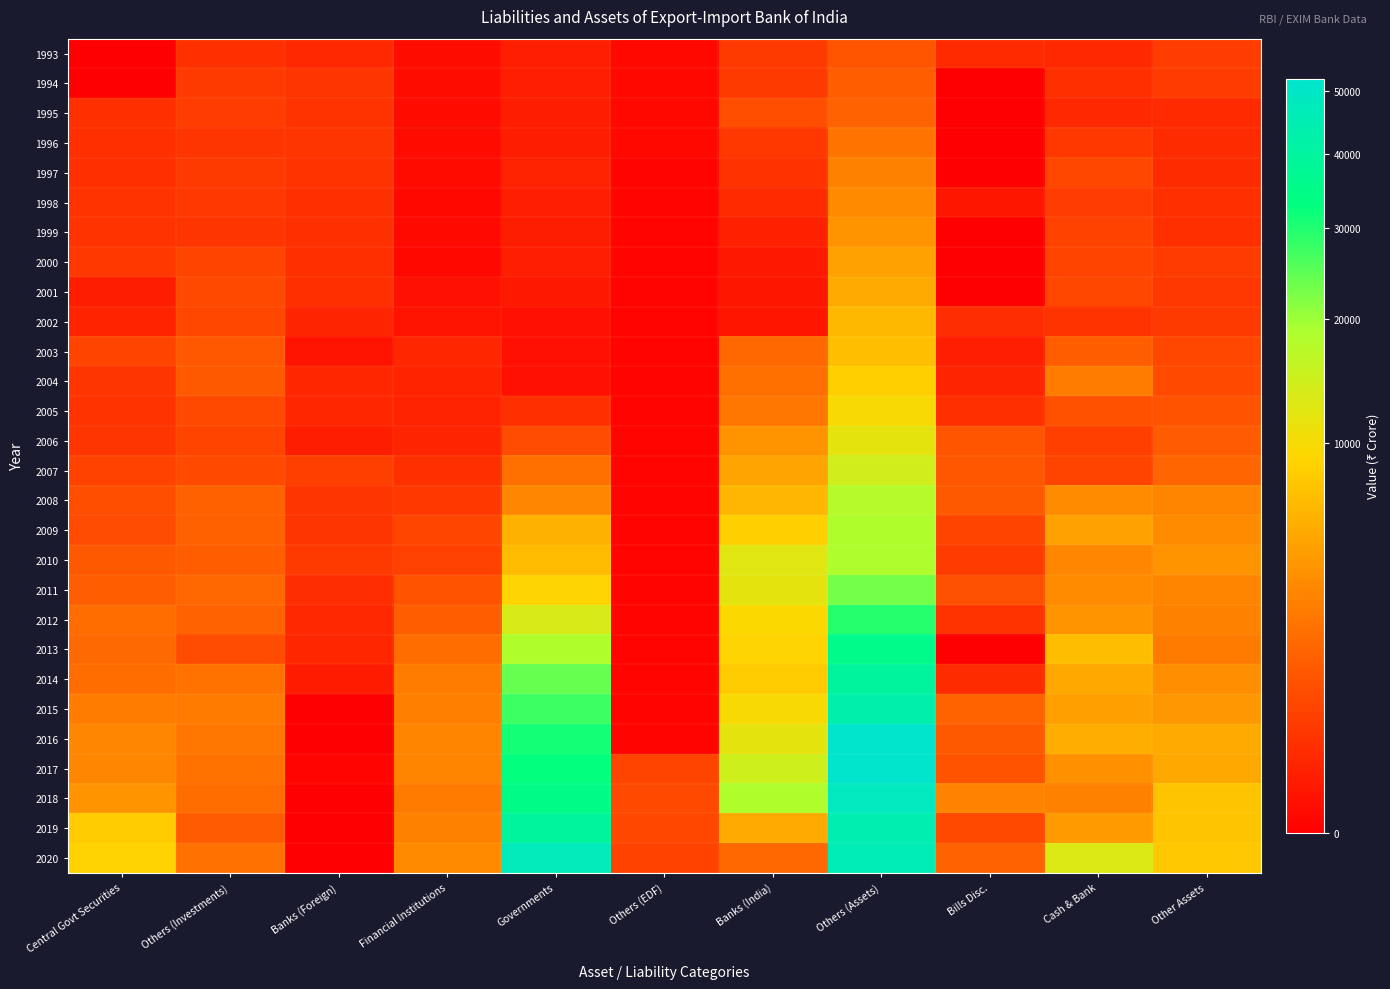

Reading left to right, extract all data points from this chart.

1993: Central Govt Securities=0	Others (Investments)=251	Banks (Foreign)=169	Financial Institutions=15	Governments=81	Others (EDF)=3	Banks (India)=403	Others (Assets)=1000	Bills Disc.=174	Cash & Bank=169	Other Assets=461
1994: Central Govt Securities=0	Others (Investments)=408	Banks (Foreign)=314	Financial Institutions=14	Governments=85	Others (EDF)=3	Banks (India)=390	Others (Assets)=1231	Bills Disc.=0	Cash & Bank=258	Other Assets=439
1995: Central Govt Securities=254	Others (Investments)=459	Banks (Foreign)=303	Financial Institutions=11	Governments=72	Others (EDF)=3	Banks (India)=821	Others (Assets)=1389	Bills Disc.=0	Cash & Bank=157	Other Assets=172
1996: Central Govt Securities=229	Others (Investments)=320	Banks (Foreign)=314	Financial Institutions=9	Governments=73	Others (EDF)=3	Banks (India)=367	Others (Assets)=2126	Bills Disc.=0	Cash & Bank=372	Other Assets=197
1997: Central Govt Securities=236	Others (Investments)=399	Banks (Foreign)=306	Financial Institutions=7	Governments=106	Others (EDF)=1	Banks (India)=276	Others (Assets)=2757	Bills Disc.=0	Cash & Bank=661	Other Assets=204
1998: Central Govt Securities=306	Others (Investments)=337	Banks (Foreign)=261	Financial Institutions=4	Governments=88	Others (EDF)=1	Banks (India)=179	Others (Assets)=3254	Bills Disc.=39	Cash & Bank=447	Other Assets=225
1999: Central Govt Securities=306	Others (Investments)=329	Banks (Foreign)=260	Financial Institutions=5	Governments=75	Others (EDF)=1	Banks (India)=89	Others (Assets)=3835	Bills Disc.=0	Cash & Bank=553	Other Assets=236
2000: Central Govt Securities=374	Others (Investments)=583	Banks (Foreign)=231	Financial Institutions=3	Governments=79	Others (EDF)=1	Banks (India)=53	Others (Assets)=4716	Bills Disc.=0	Cash & Bank=587	Other Assets=425
2001: Central Govt Securities=75	Others (Investments)=700	Banks (Foreign)=242	Financial Institutions=17	Governments=59	Others (EDF)=1	Banks (India)=39	Others (Assets)=5286	Bills Disc.=0	Cash & Bank=649	Other Assets=357
2002: Central Govt Securities=113	Others (Investments)=663	Banks (Foreign)=133	Financial Institutions=25	Governments=18	Others (EDF)=1	Banks (India)=34	Others (Assets)=6400	Bills Disc.=216	Cash & Bank=300	Other Assets=400
2003: Central Govt Securities=573	Others (Investments)=1068	Banks (Foreign)=28	Financial Institutions=141	Governments=18	Others (EDF)=1	Banks (India)=1585	Others (Assets)=6917	Bills Disc.=85	Cash & Bank=1270	Other Assets=664
2004: Central Govt Securities=322	Others (Investments)=1135	Banks (Foreign)=141	Financial Institutions=124	Governments=18	Others (EDF)=1	Banks (India)=1958	Others (Assets)=8397	Bills Disc.=137	Cash & Bank=2577	Other Assets=742
2005: Central Govt Securities=292	Others (Investments)=679	Banks (Foreign)=141	Financial Institutions=101	Governments=250	Others (EDF)=1	Banks (India)=2256	Others (Assets)=9912	Bills Disc.=250	Cash & Bank=883	Other Assets=962
2006: Central Govt Securities=328	Others (Investments)=594	Banks (Foreign)=70	Financial Institutions=137	Governments=792	Others (EDF)=1	Banks (India)=3869	Others (Assets)=11748	Bills Disc.=977	Cash & Bank=476	Other Assets=1185
2007: Central Govt Securities=562	Others (Investments)=727	Banks (Foreign)=493	Financial Institutions=253	Governments=1897	Others (EDF)=1	Banks (India)=4930	Others (Assets)=14283	Bills Disc.=1030	Cash & Bank=588	Other Assets=1519
2008: Central Govt Securities=832	Others (Investments)=1344	Banks (Foreign)=311	Financial Institutions=375	Governments=3108	Others (EDF)=1	Banks (India)=6271	Others (Assets)=17562	Bills Disc.=1150	Cash & Bank=3403	Other Assets=2987
2009: Central Govt Securities=787	Others (Investments)=1374	Banks (Foreign)=327	Financial Institutions=622	Governments=5763	Others (EDF)=1	Banks (India)=8500	Others (Assets)=18344	Bills Disc.=600	Cash & Bank=4616	Other Assets=3314
2010: Central Govt Securities=1137	Others (Investments)=1224	Banks (Foreign)=388	Financial Institutions=508	Governments=6731	Others (EDF)=1	Banks (India)=12360	Others (Assets)=18623	Bills Disc.=425	Cash & Bank=3075	Other Assets=3722
2011: Central Govt Securities=1245	Others (Investments)=1580	Banks (Foreign)=215	Financial Institutions=940	Governments=8988	Others (EDF)=1	Banks (India)=11758	Others (Assets)=22896	Bills Disc.=859	Cash & Bank=3334	Other Assets=2987
2012: Central Govt Securities=1814	Others (Investments)=1398	Banks (Foreign)=163	Financial Institutions=1260	Governments=13361	Others (EDF)=1	Banks (India)=9455	Others (Assets)=29349	Bills Disc.=300	Cash & Bank=3830	Other Assets=2798
2013: Central Govt Securities=1714	Others (Investments)=784	Banks (Foreign)=145	Financial Institutions=1790	Governments=18221	Others (EDF)=1	Banks (India)=8913	Others (Assets)=35284	Bills Disc.=0	Cash & Bank=6887	Other Assets=2440
2014: Central Govt Securities=1859	Others (Investments)=2057	Banks (Foreign)=64	Financial Institutions=2515	Governments=23751	Others (EDF)=1	Banks (India)=8105	Others (Assets)=39963	Bills Disc.=200	Cash & Bank=5124	Other Assets=3576
2015: Central Govt Securities=2556	Others (Investments)=2426	Banks (Foreign)=0	Financial Institutions=2721	Governments=27562	Others (EDF)=1	Banks (India)=9938	Others (Assets)=43201	Bills Disc.=1489	Cash & Bank=4512	Other Assets=4090
2016: Central Govt Securities=3064	Others (Investments)=2292	Banks (Foreign)=0	Financial Institutions=2938	Governments=31137	Others (EDF)=1	Banks (India)=11856	Others (Assets)=52061	Bills Disc.=1125	Cash & Bank=5500	Other Assets=5319
2017: Central Govt Securities=3064	Others (Investments)=2039	Banks (Foreign)=1	Financial Institutions=2963	Governments=32548	Others (EDF)=581	Banks (India)=14567	Others (Assets)=51637	Bills Disc.=925	Cash & Bank=3691	Other Assets=5191
2018: Central Govt Securities=3899	Others (Investments)=1798	Banks (Foreign)=0	Financial Institutions=2480	Governments=34792	Others (EDF)=693	Banks (India)=18327	Others (Assets)=48366	Bills Disc.=2875	Cash & Bank=2815	Other Assets=7474
2019: Central Govt Securities=8135	Others (Investments)=1193	Banks (Foreign)=0	Financial Institutions=2807	Governments=39612	Others (EDF)=655	Banks (India)=5232	Others (Assets)=44610	Bills Disc.=700	Cash & Bank=4212	Other Assets=7469
2020: Central Govt Securities=8816	Others (Investments)=2021	Banks (Foreign)=0	Financial Institutions=3277	Governments=46673	Others (EDF)=560	Banks (India)=1584	Others (Assets)=45958	Bills Disc.=1395	Cash & Bank=12879	Other Assets=7678